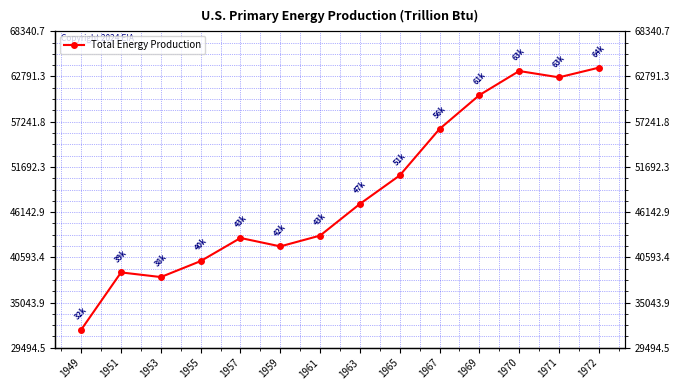

How many points are lower than both their immediate neighbors (excluding endpoints)?

3